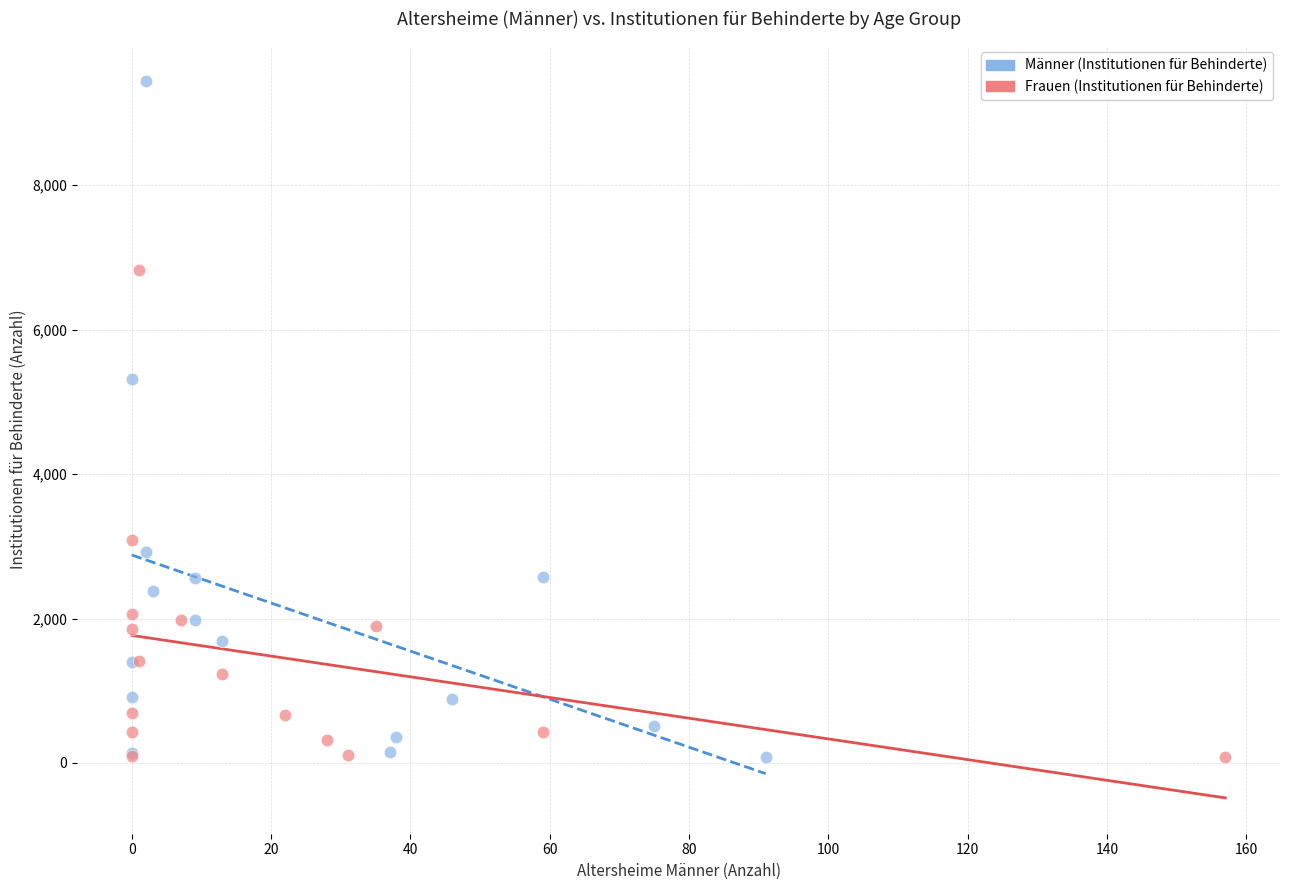

Which series contains the highest Y value?

Männer (Institutionen für Behinderte)